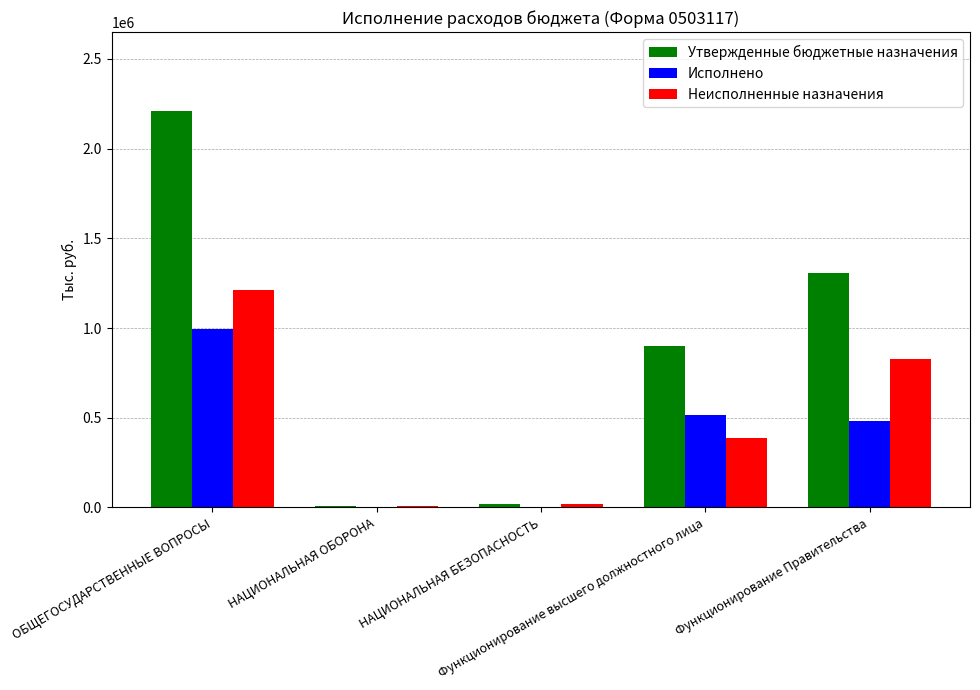

Which series has the largest total across all categories?

Утвержденные бюджетные назначения